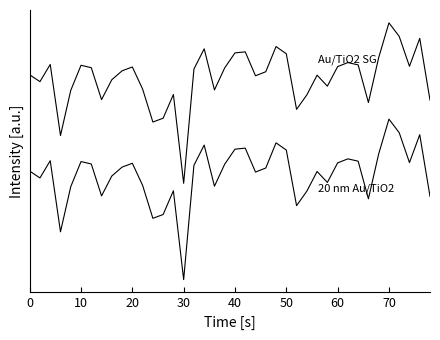

Does the chart have visible grid lines?

No